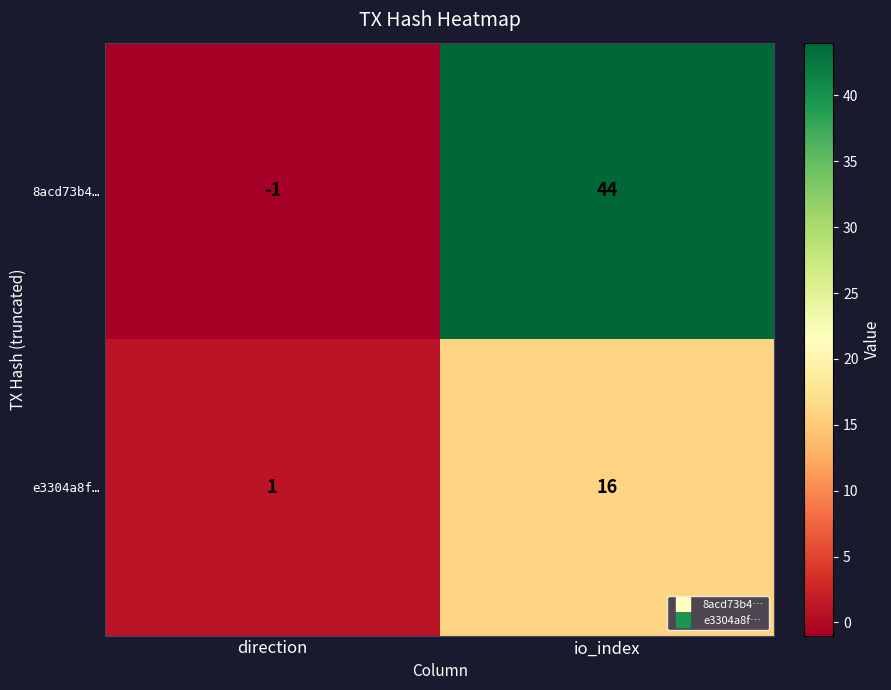

Rank the series by their maximum value, from lowest to highest.

e3304a8f…, 8acd73b4…